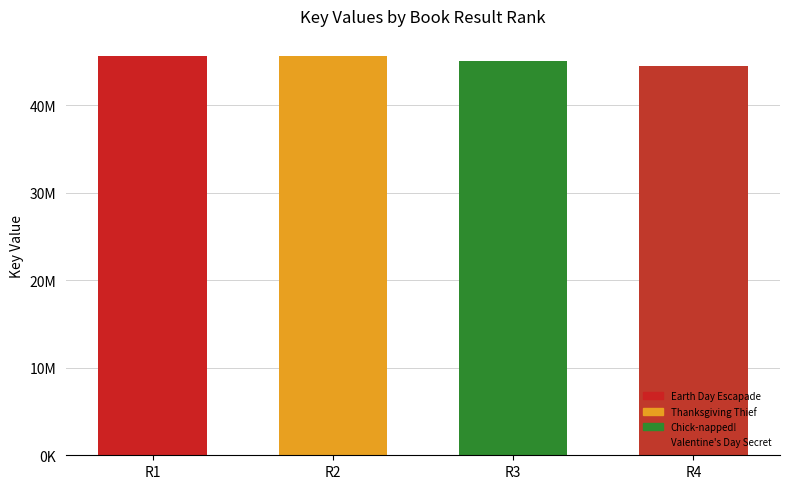

Are the bars horizontal?

No